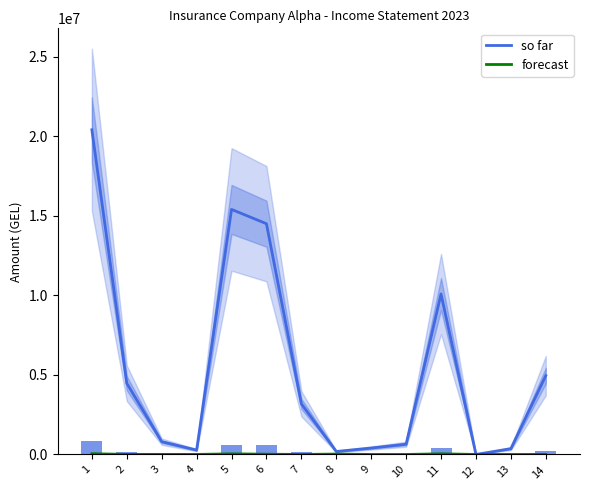

The forecast series shows 0.0 at 13. True or false?

True